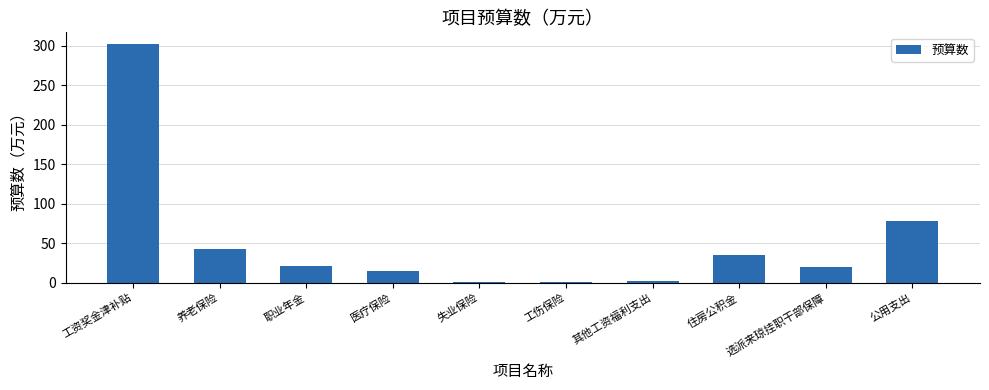

At which category does the chart reach its peak across all series?

工资奖金津补贴